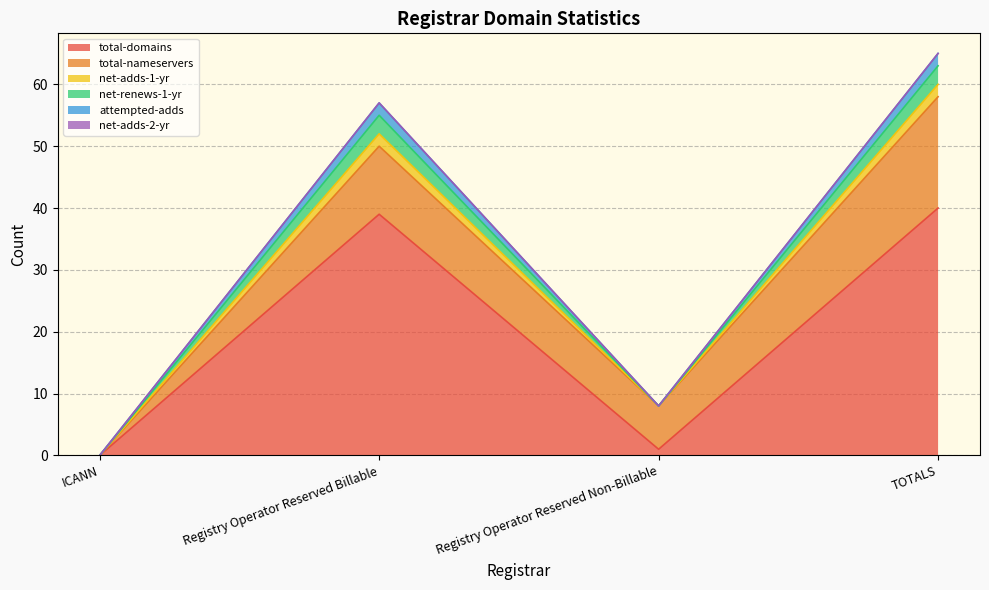

What position from the left is TOTALS?

4